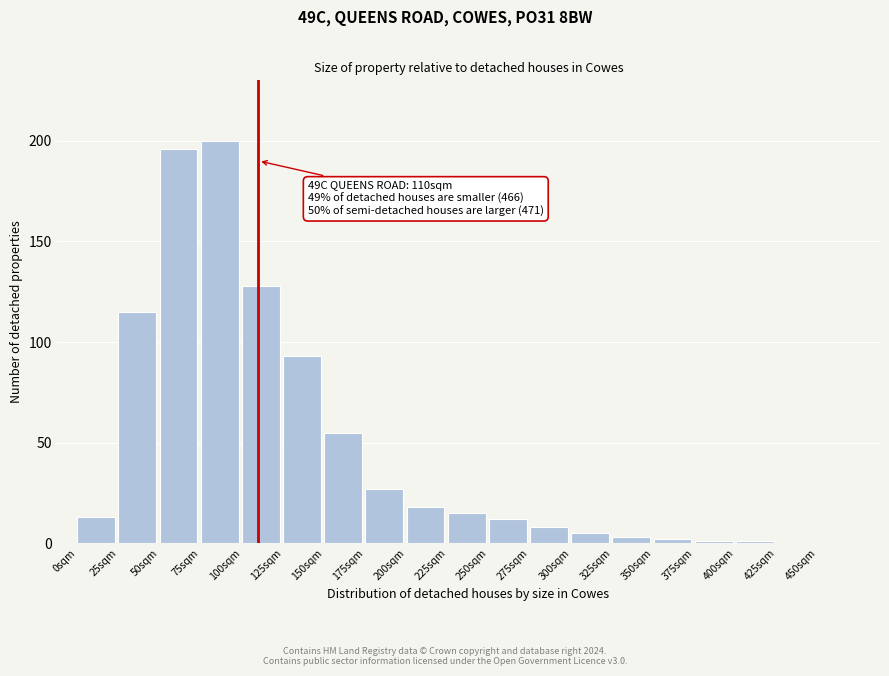

Reading left to right, list all the values displayed in this chart.

0sqm=13	25sqm=115	50sqm=196	75sqm=200	100sqm=128	125sqm=93	150sqm=55	175sqm=27	200sqm=18	225sqm=15	250sqm=12	275sqm=8	300sqm=5	325sqm=3	350sqm=2	375sqm=1	400sqm=1	425sqm=0	450sqm=0